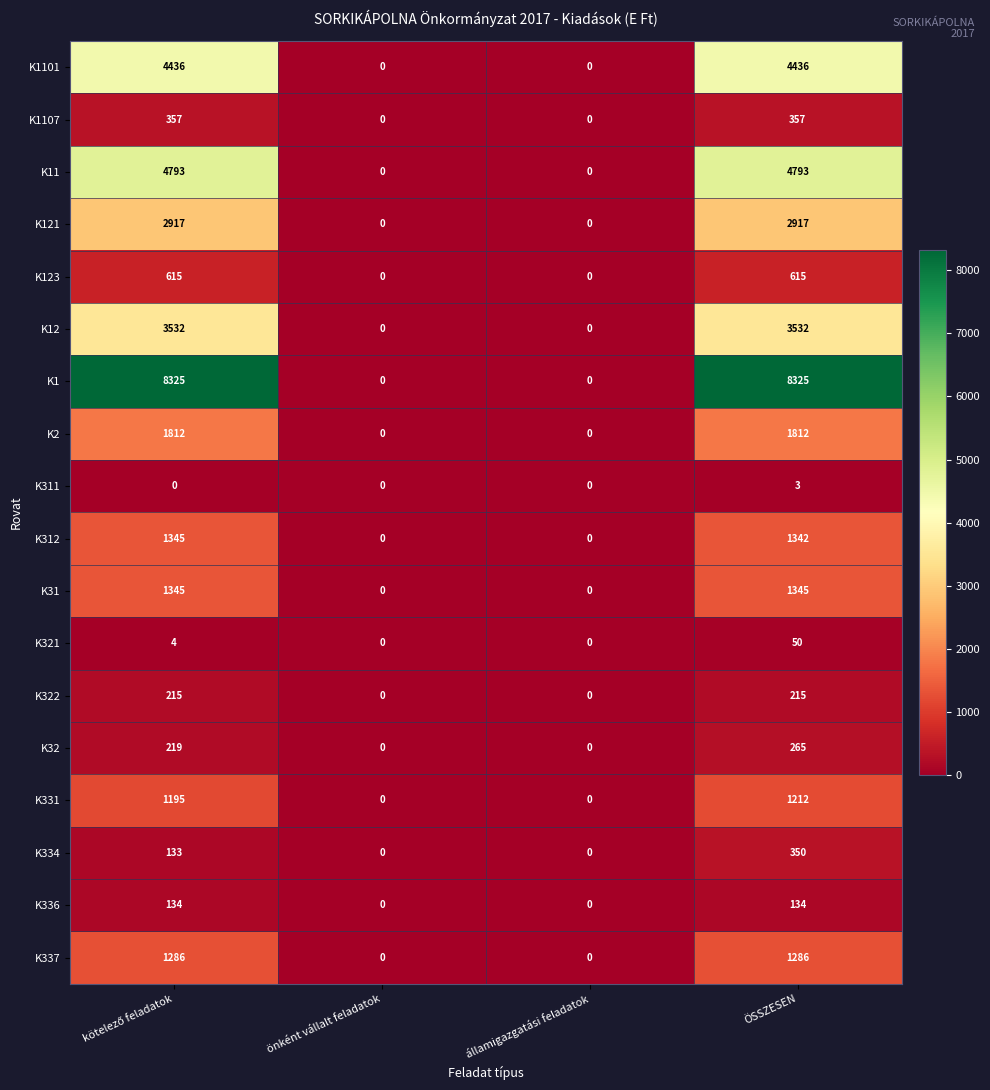

Rank the series at ÖSSZESEN from highest to lowest value.

K1, K11, K1101, K12, K121, K2, K31, K312, K337, K331, K123, K1107, K334, K32, K322, K336, K321, K311